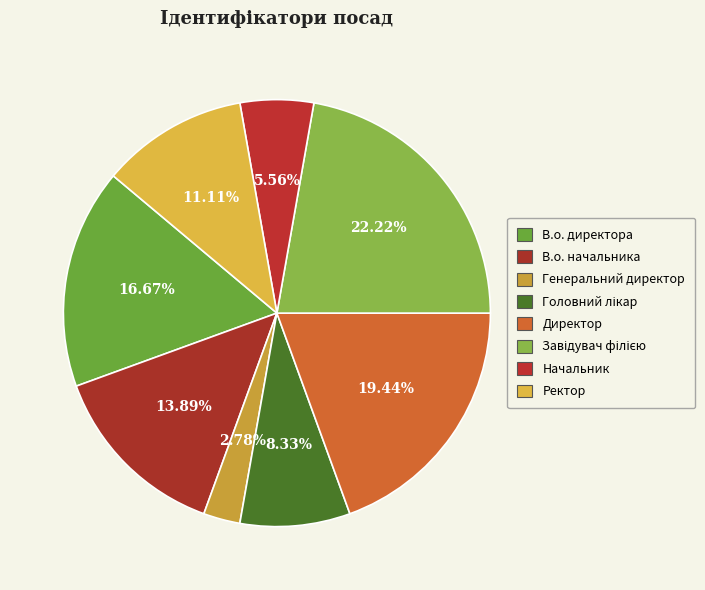

Do Ректор and Директор together represent more than half of the pie?

No